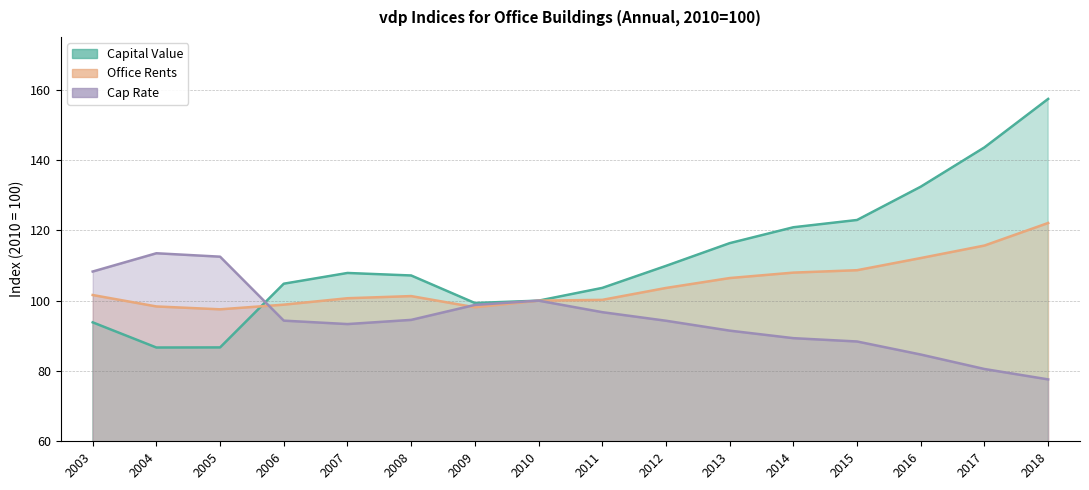

What is the average value of the Office Rents series?

104.6